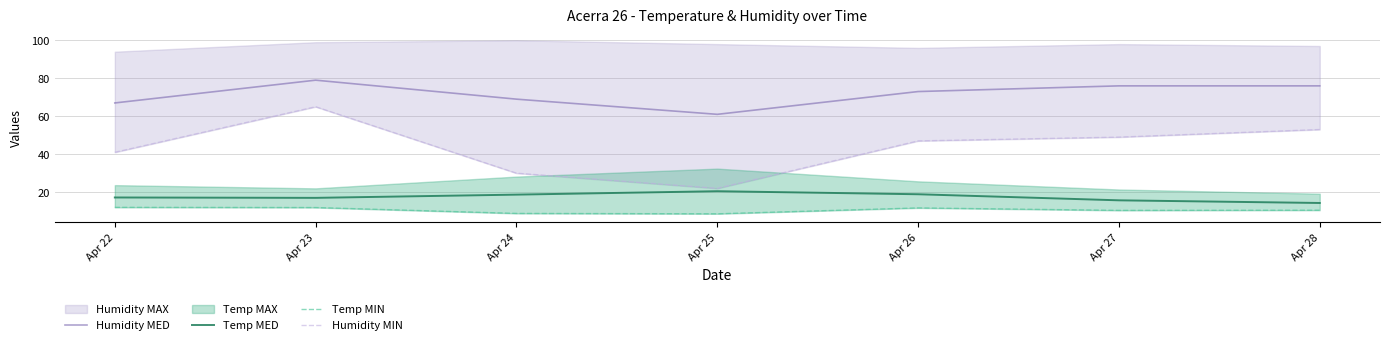

How many lines are shown in the chart?

4